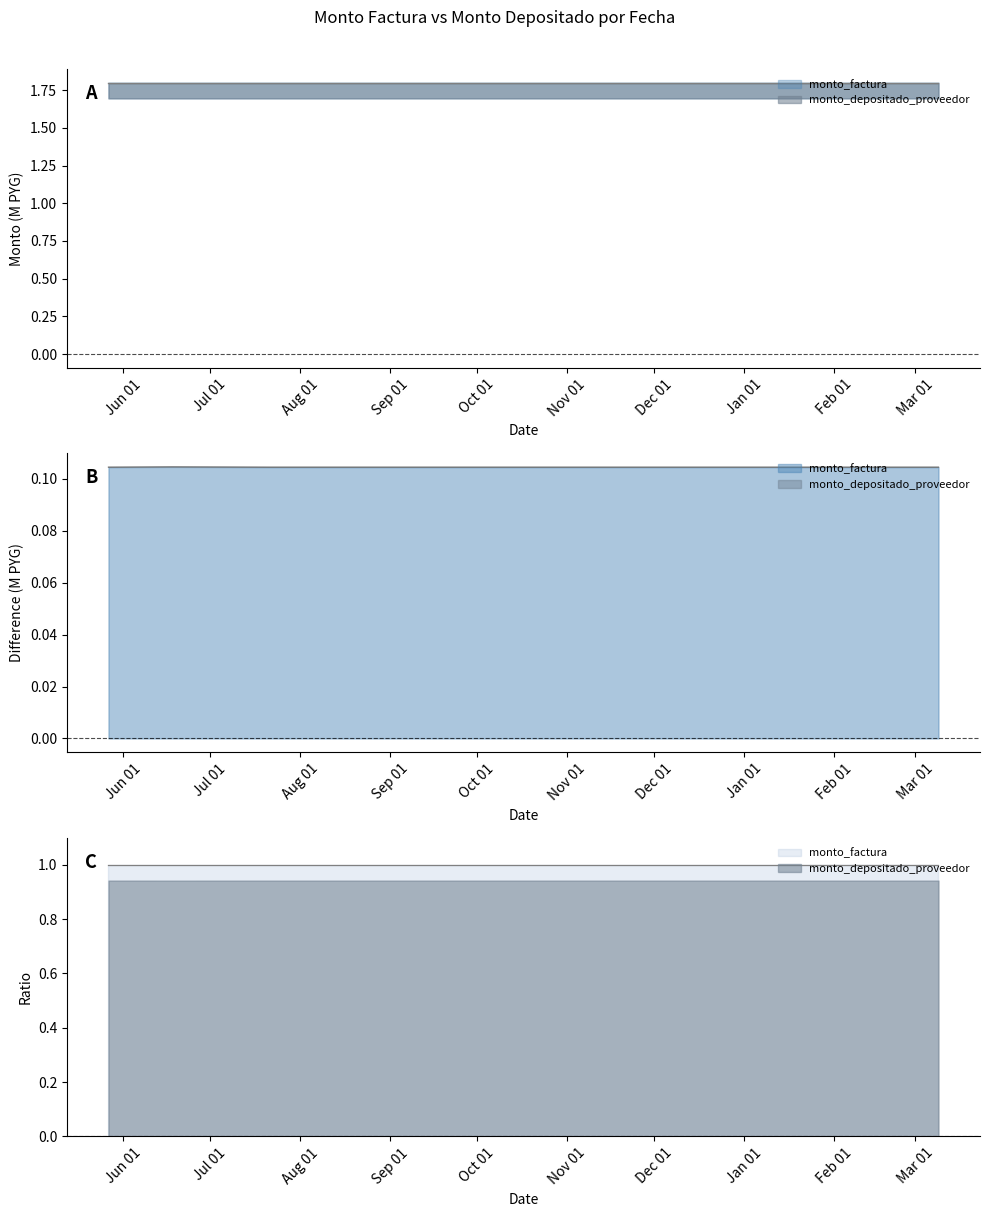

Which category has the highest value across all series?

2021-06-18